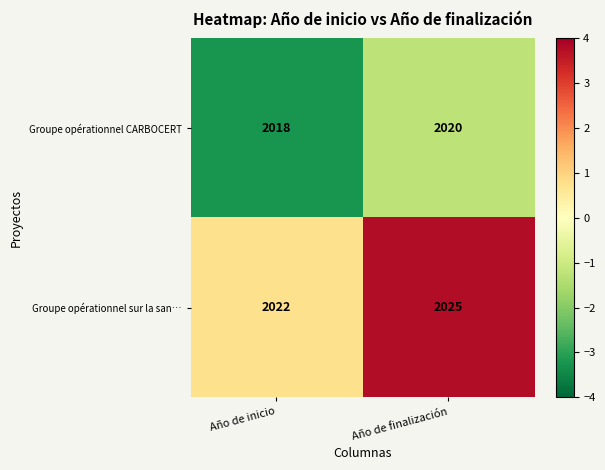

What is the difference between the highest and lowest values at Año de inicio?

4